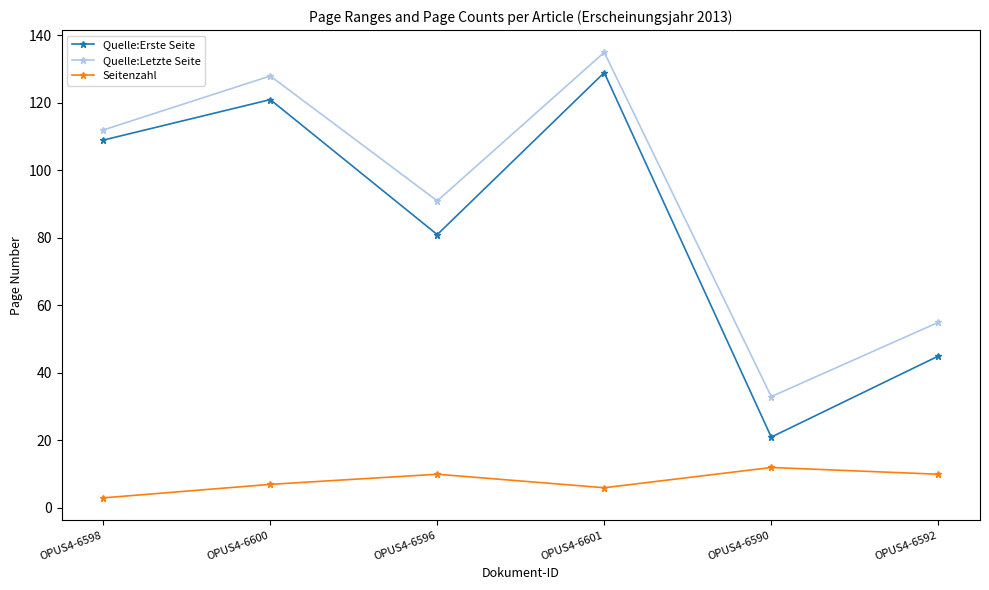

How many data points in Quelle:Letzte Seite are less than 112?

3